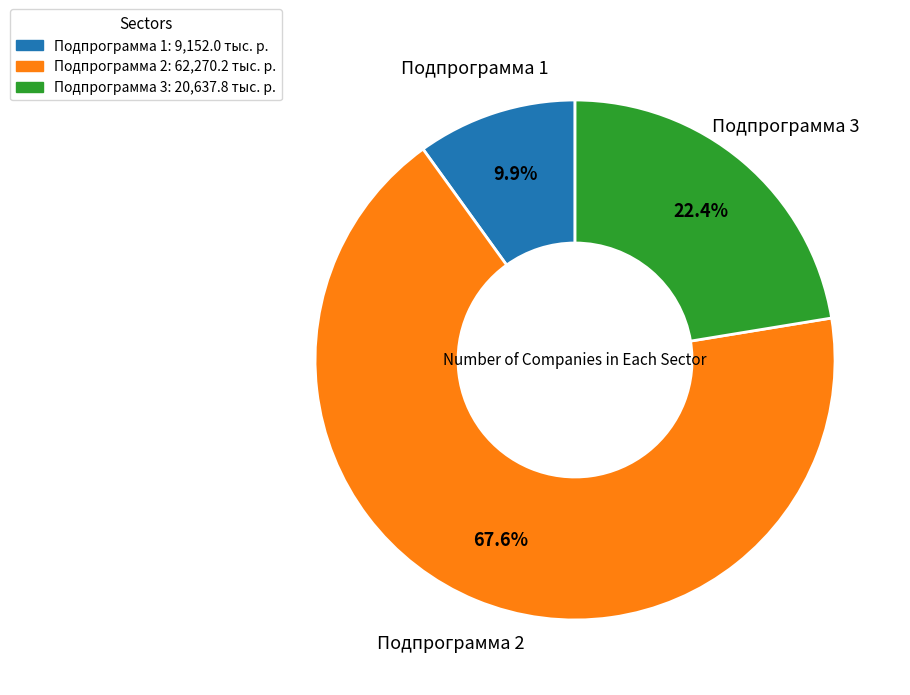

Is the sum of Подпрограмма 3 and Подпрограмма 2 greater than half?

Yes